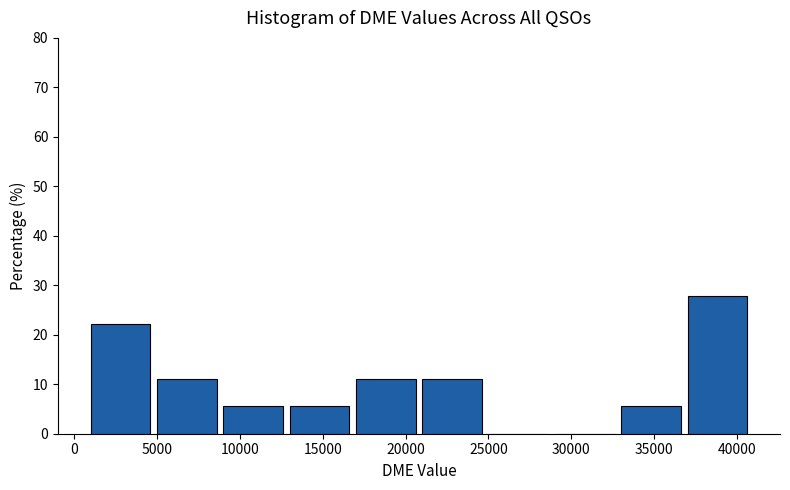

Reading left to right, transcribe this chart: for each bar, give the range it covers on the x-axis and its height. Neither the bar edges nor the heights are printed on the chart, so give them approximately, as read against the axes.

1000 to 5000: 22
5000 to 9000: 11
9000 to 13000: 6
13000 to 17000: 6
17000 to 21000: 11
21000 to 25000: 11
25000 to 29000: 0
29000 to 33000: 0
33000 to 37000: 6
37000 to 41000: 28